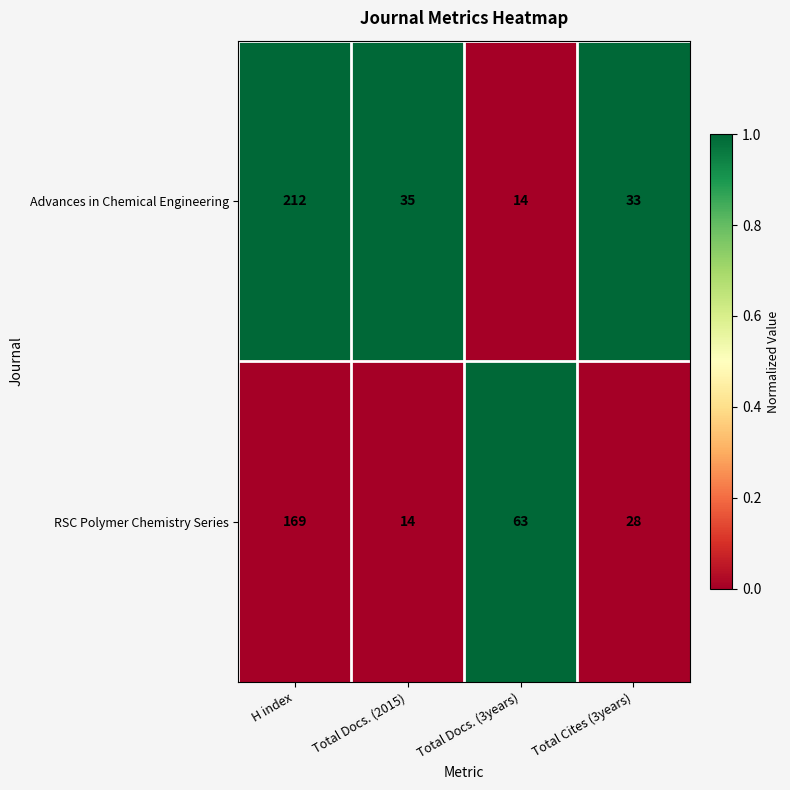

What is the difference between the maximum and minimum values in the RSC Polymer Chemistry Series series?

155